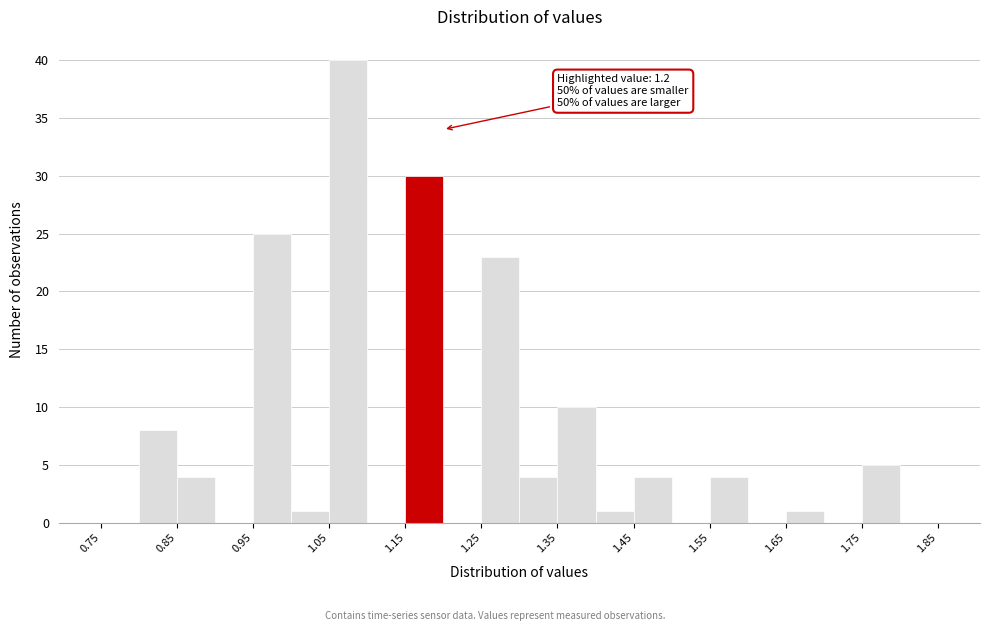

Which range on the x-axis has the tallest bar?

1.05 to 1.10